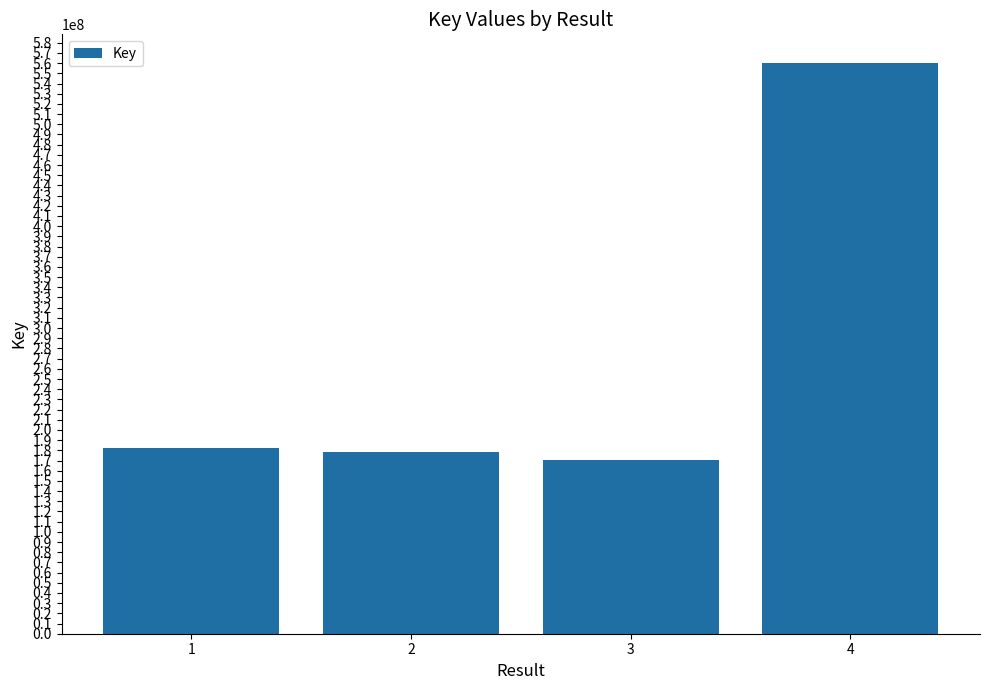

The value at 3 is 59110367. True or false?

False